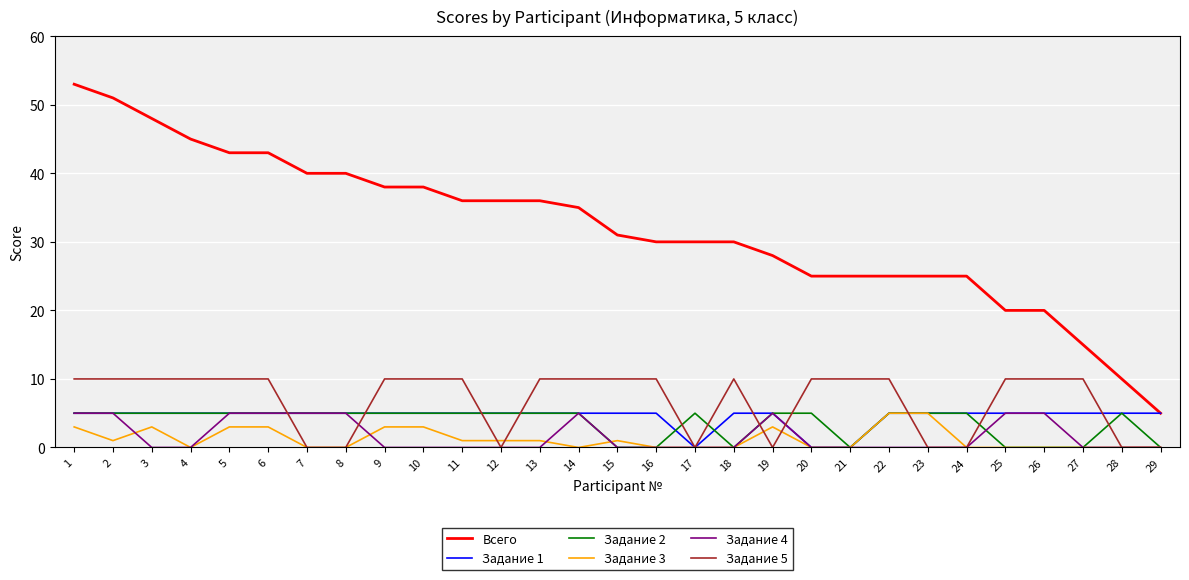

Is it true that Задание 1 equals 3 at 25?

False